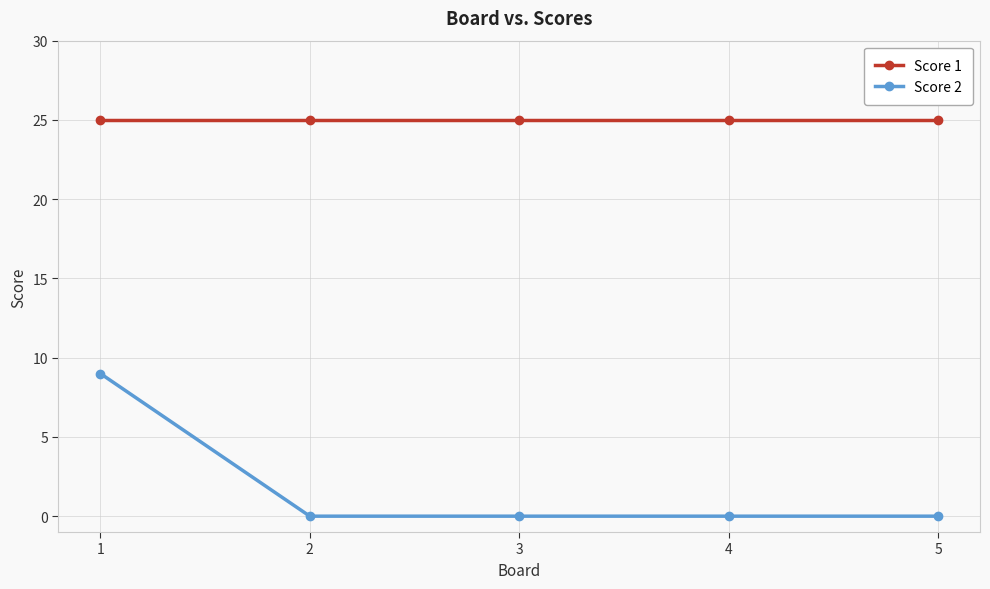

List the series in order of their overall mean, lowest first.

Score 2, Score 1